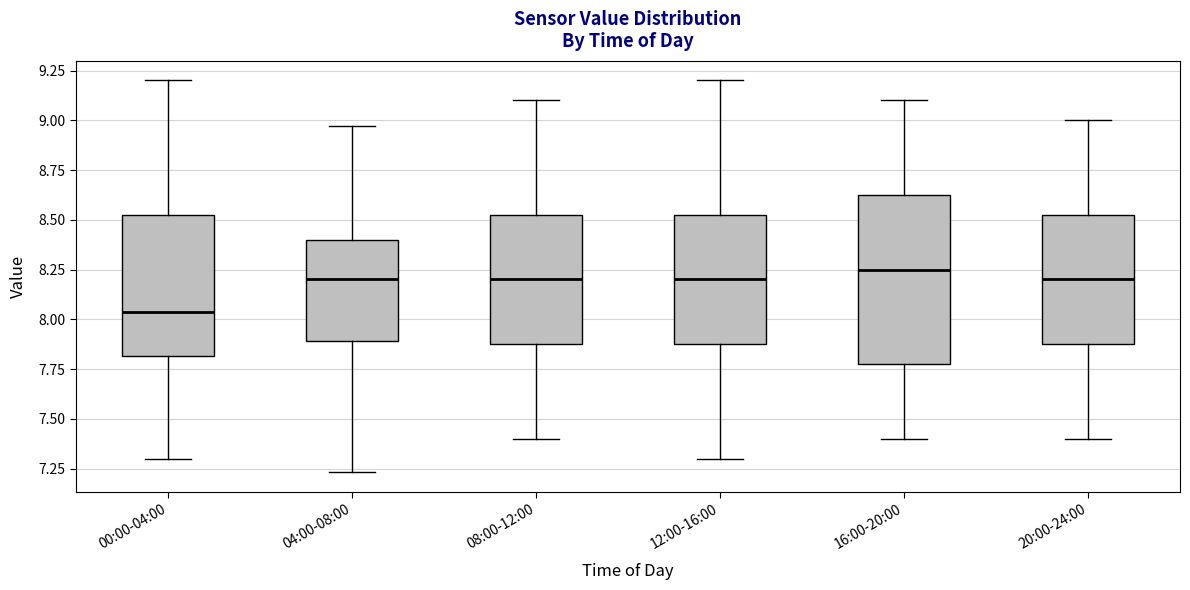

Reading left to right, read every box against the y-axis: the position of its median line, the range the box covers, and the ends of its whiskers. The values are not printed on the chart, so give them approximately, as read against the axis.

00:00-04:00: median 8.05, box 7.80 to 8.55, whiskers 7.30 to 9.20
04:00-08:00: median 8.20, box 7.90 to 8.40, whiskers 7.25 to 8.95
08:00-12:00: median 8.20, box 7.90 to 8.55, whiskers 7.40 to 9.10
12:00-16:00: median 8.20, box 7.90 to 8.55, whiskers 7.30 to 9.20
16:00-20:00: median 8.25, box 7.80 to 8.65, whiskers 7.40 to 9.10
20:00-24:00: median 8.20, box 7.90 to 8.55, whiskers 7.40 to 9.00